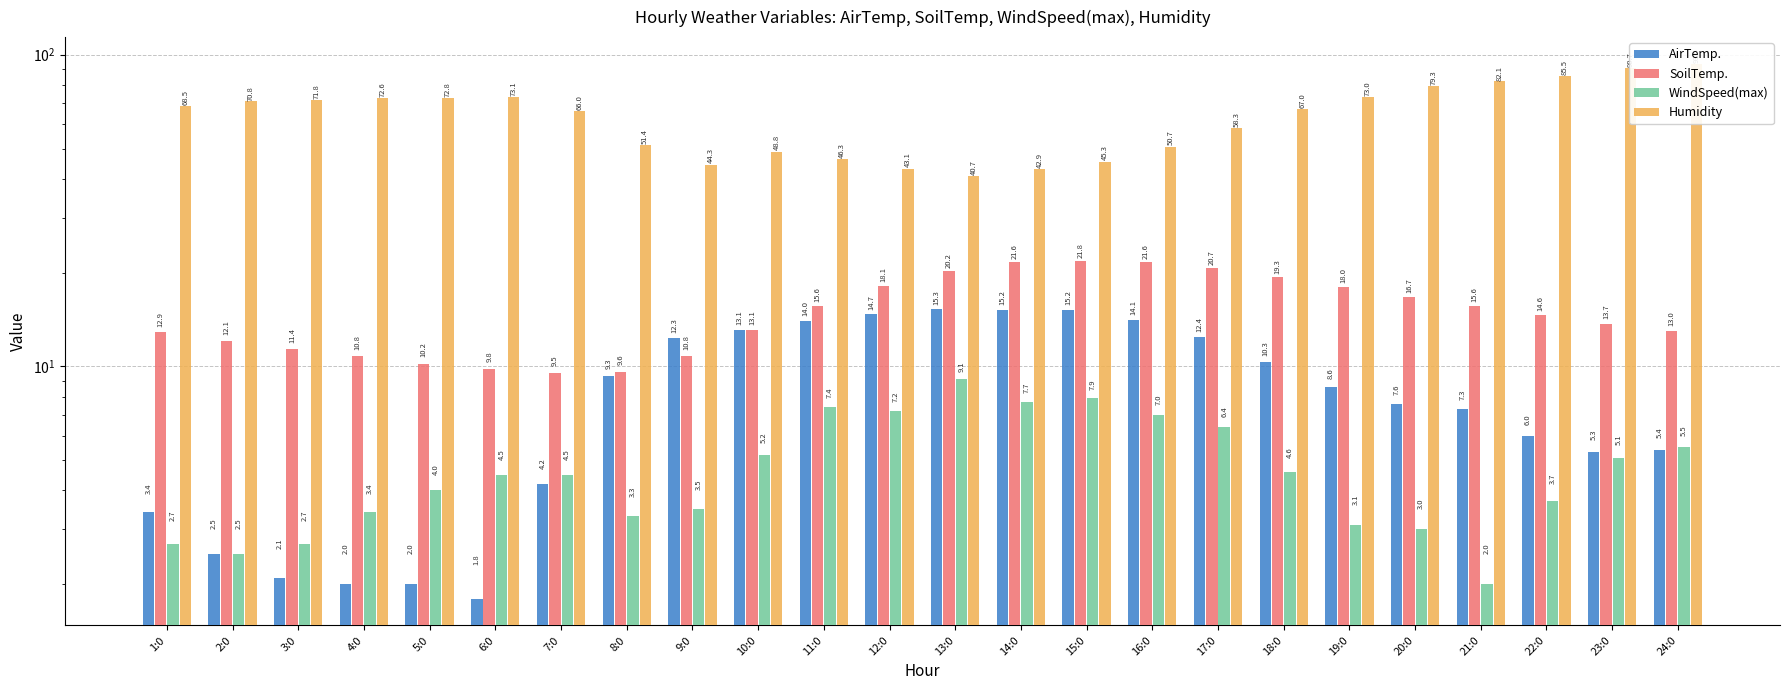

How many groups of bars are there?

24